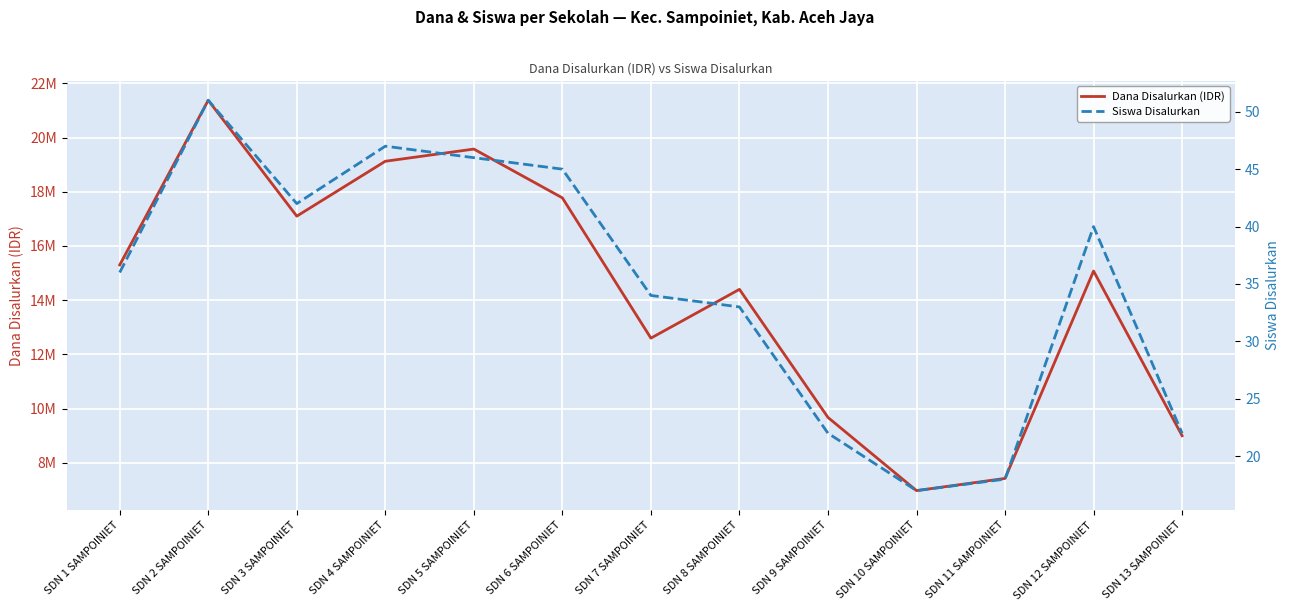

What is the value of the Siswa Disalurkan point at the 1st from the left?

36